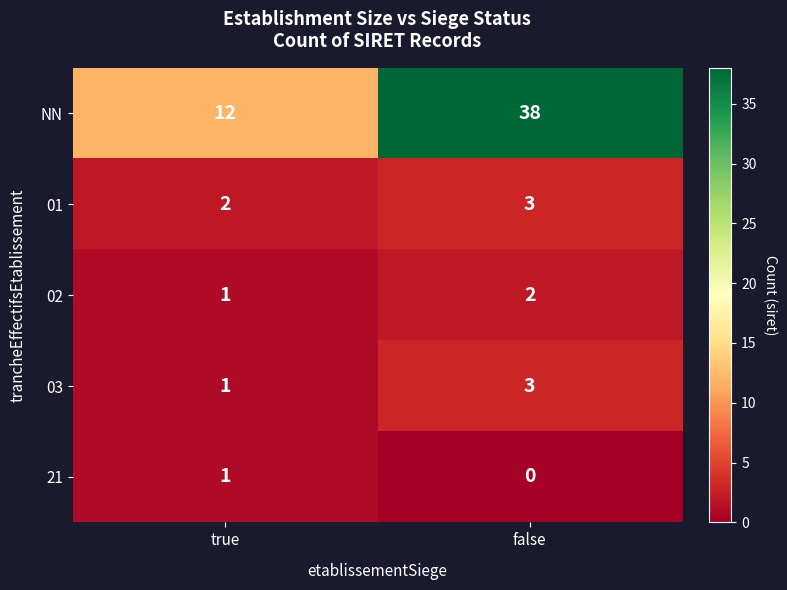

Reading left to right, extract all data points from this chart.

NN: true=12	false=38
01: true=2	false=3
02: true=1	false=2
03: true=1	false=3
21: true=1	false=0